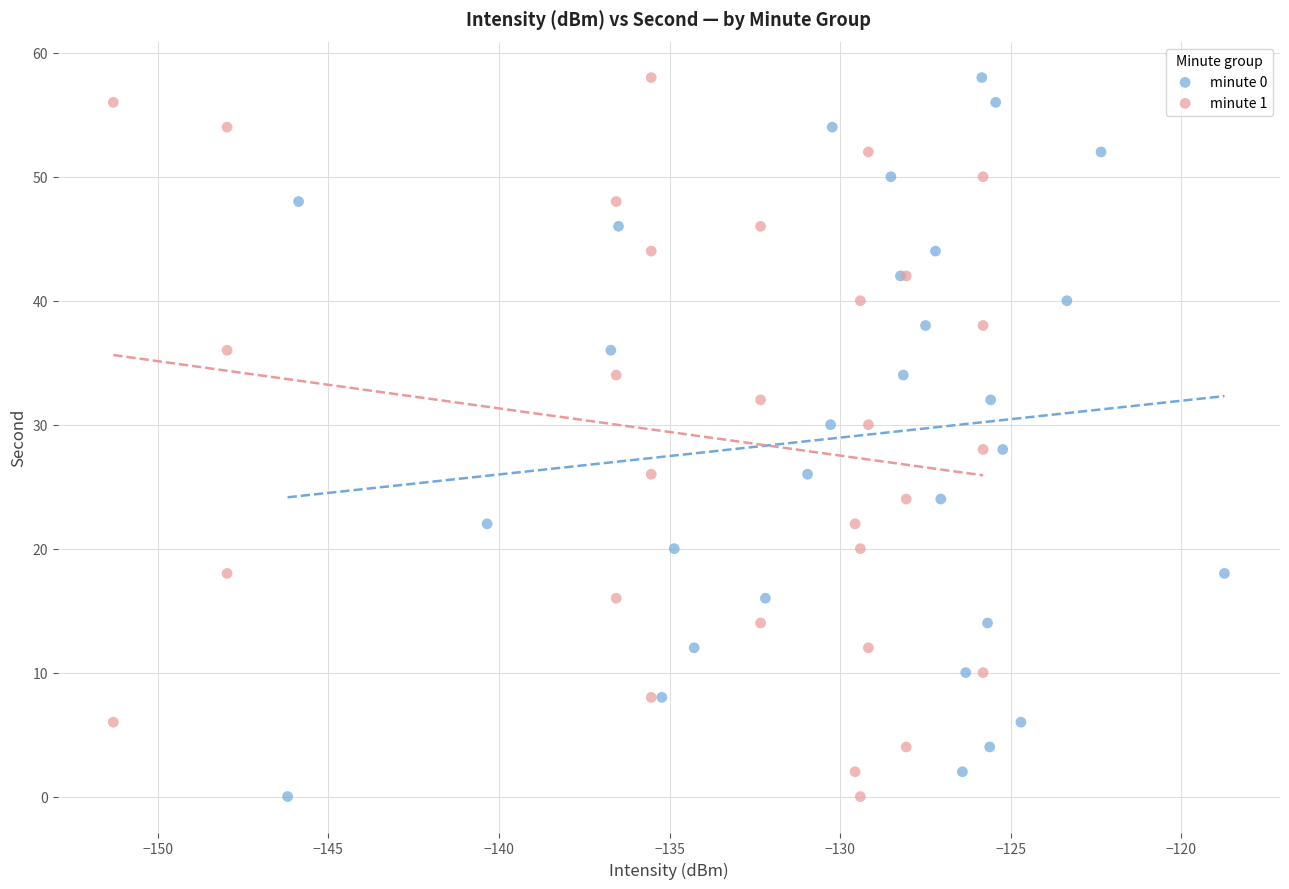

What are all the series names shown in the legend?

minute 0, minute 1